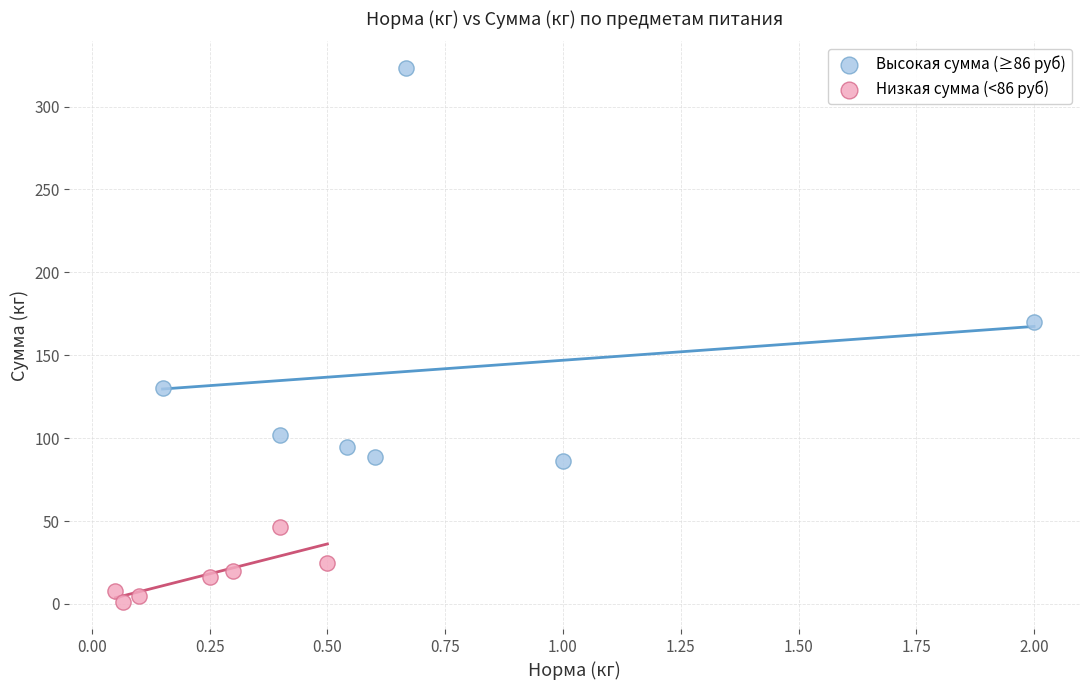

Which series contains the highest Y value?

Высокая сумма (≥86 руб)